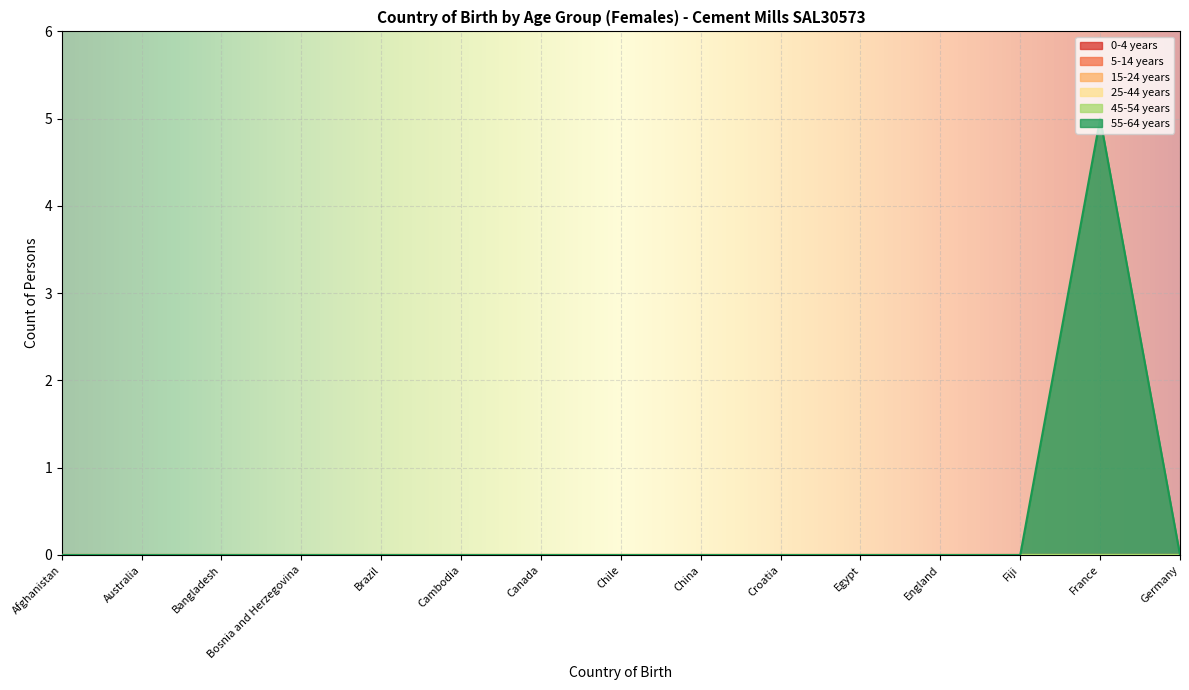

True or false: 55-64 years has a value of 0 at Bangladesh.

True